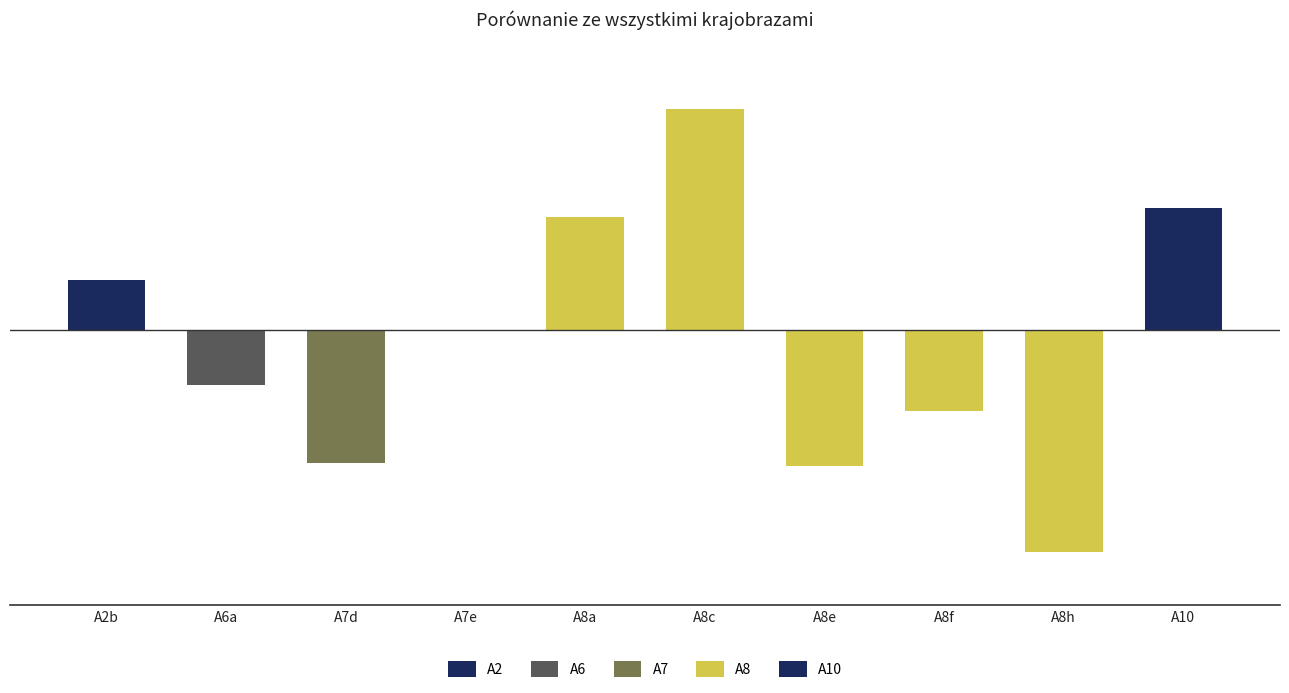

Is it true that the value at A8c is 0.4?

False